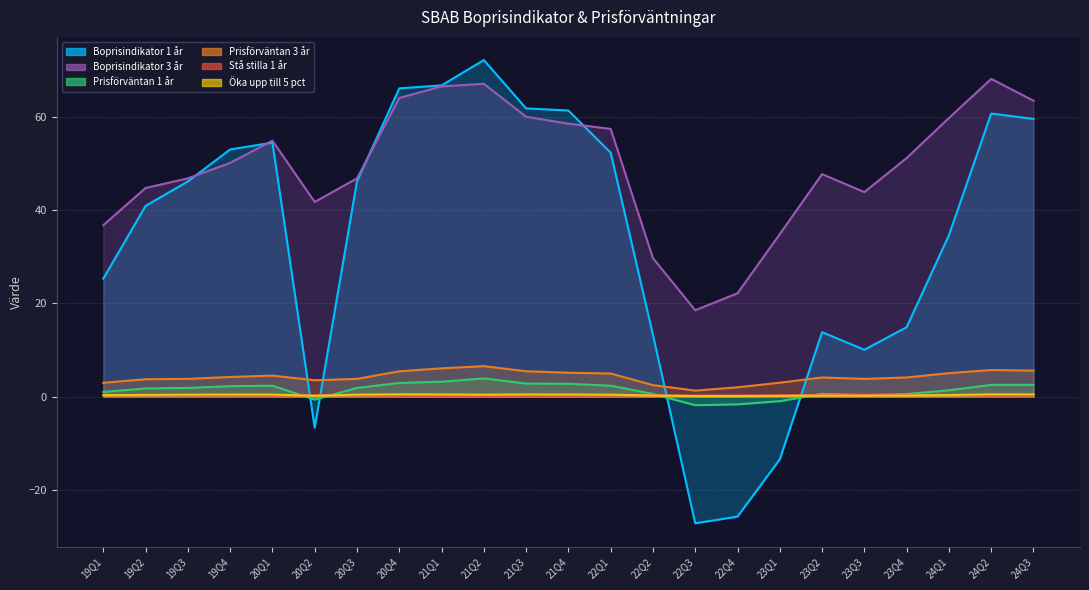

Which has a higher value, 23Q3 or 21Q2?

21Q2